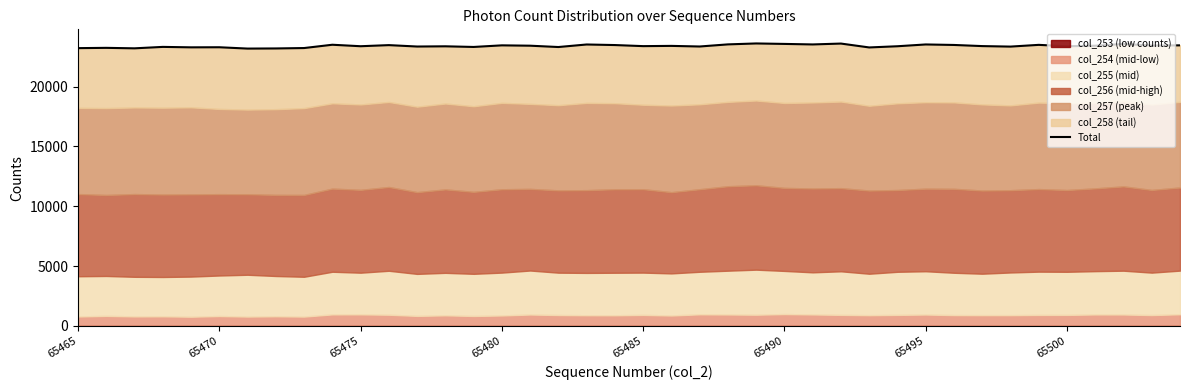

What is the difference between the values at 65500 and 65465?

26